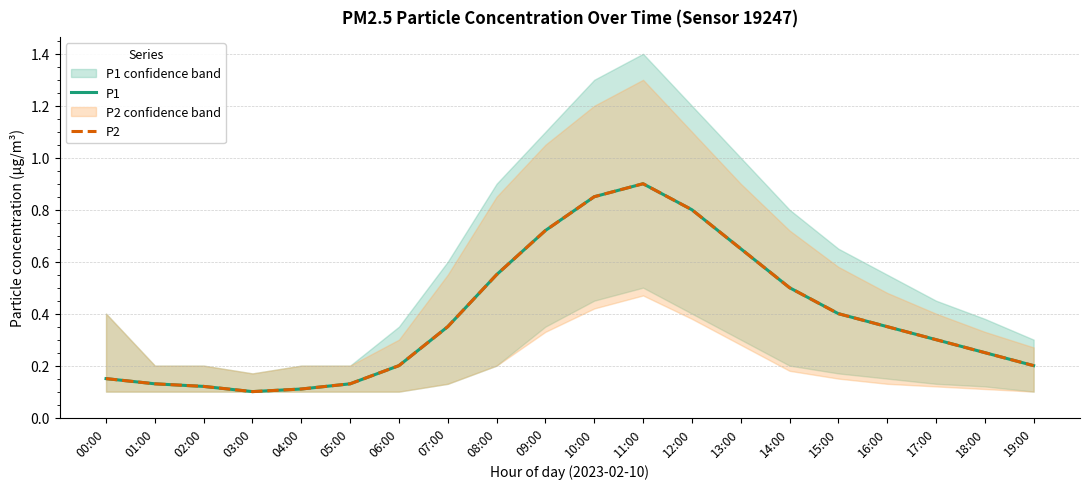

True or false: P2 and P1 intersect in this chart.

False